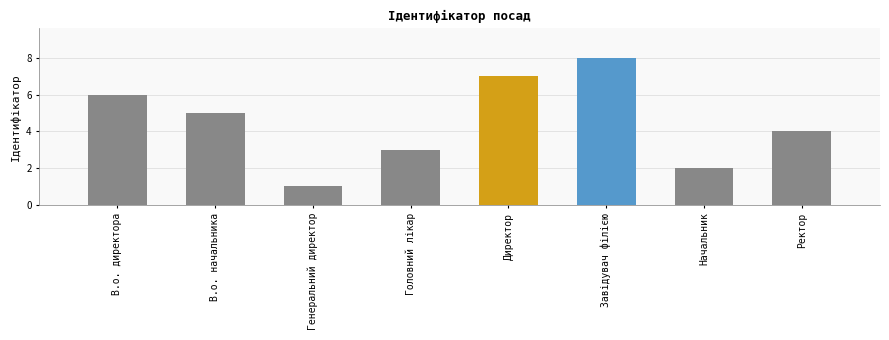

List the labels in order of value, largest first.

Завідувач філією, Директор, В.о. директора, В.о. начальника, Ректор, Головний лікар, Начальник, Генеральний директор